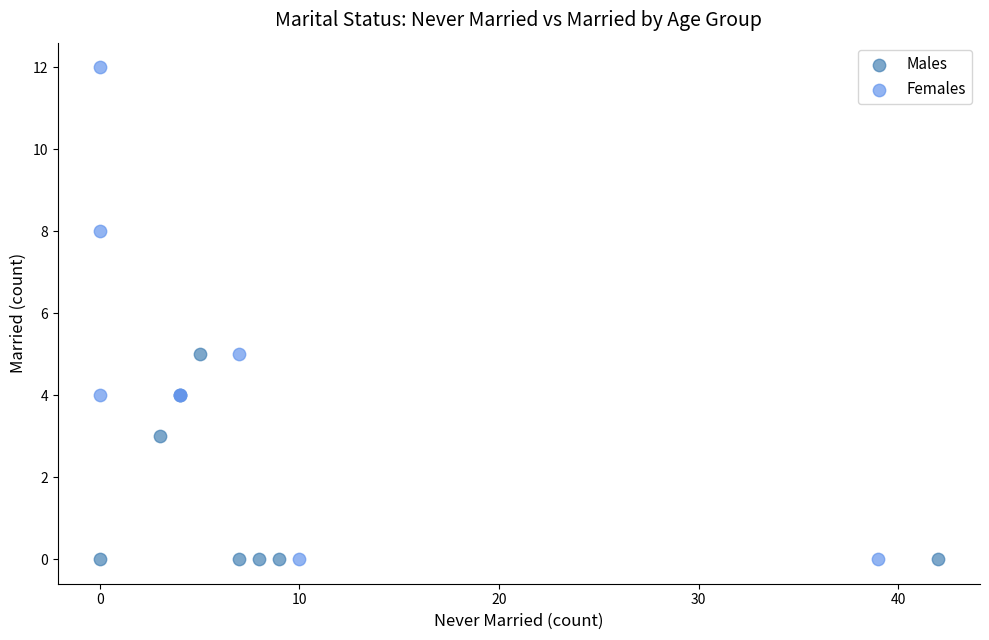

Which series has the widest spread of Y values?

Females